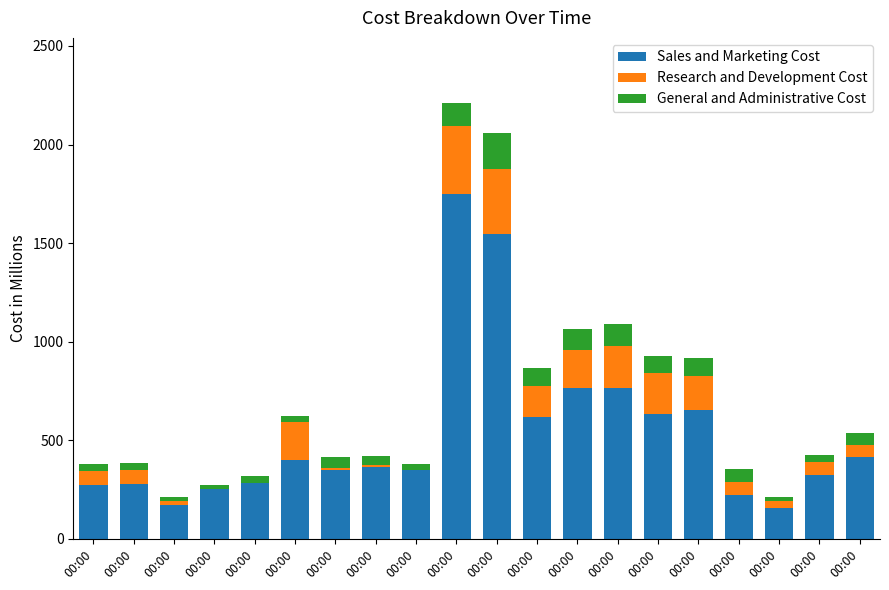

Which series has the largest total across all categories?

Sales and Marketing Cost